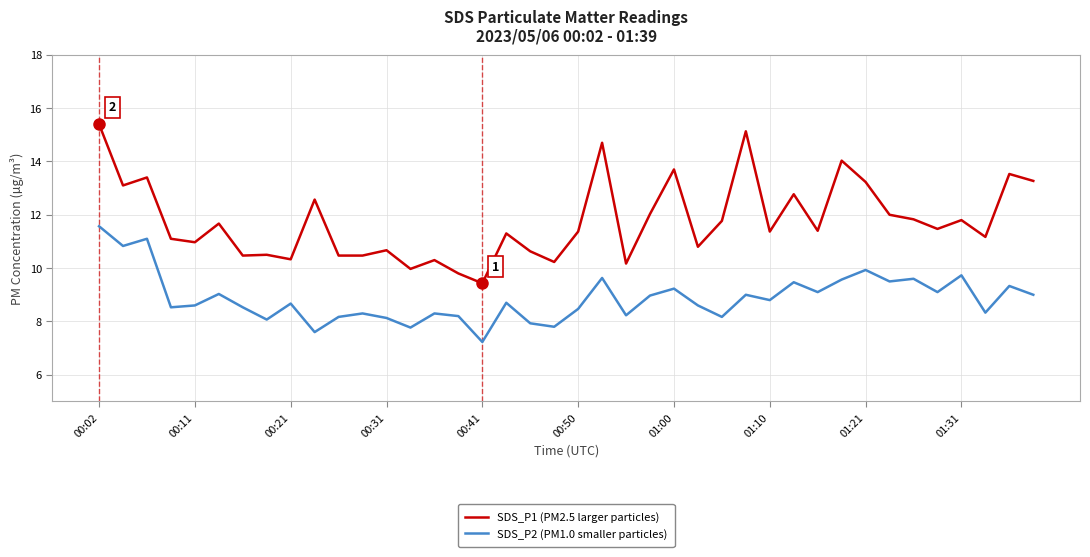

What is the difference between the maximum and minimum values in the SDS_P1 (PM2.5 larger particles) series?

6.0